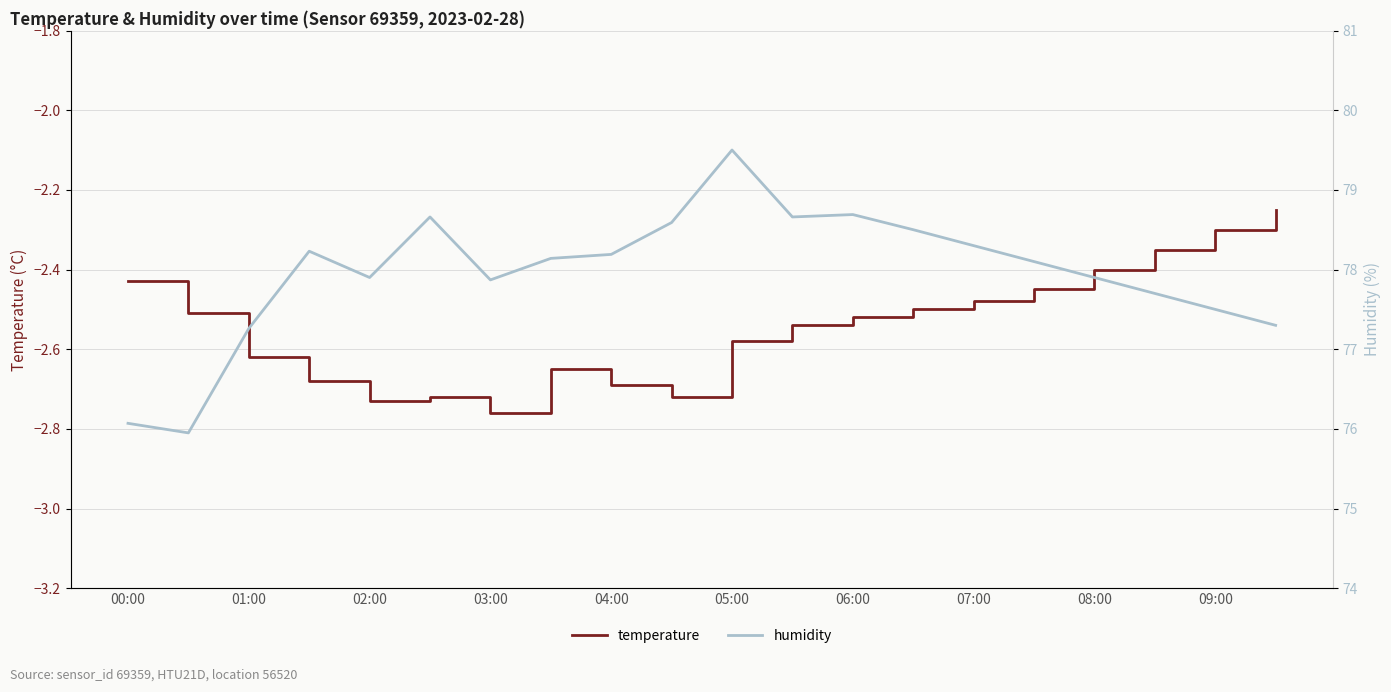

The value of humidity at 06:00 is 104.1. True or false?

False